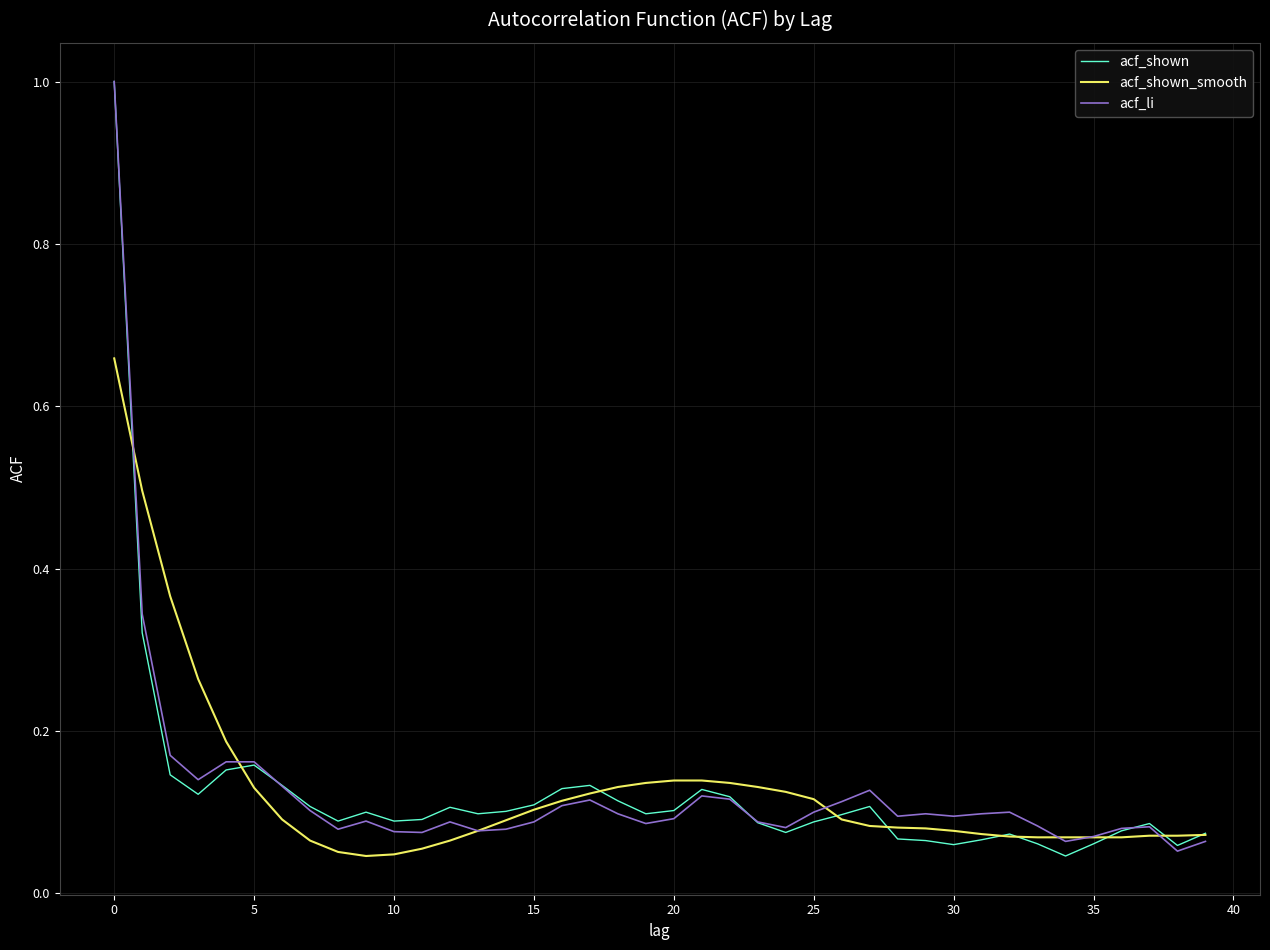

What is the highest value of the acf_li series?

1.0